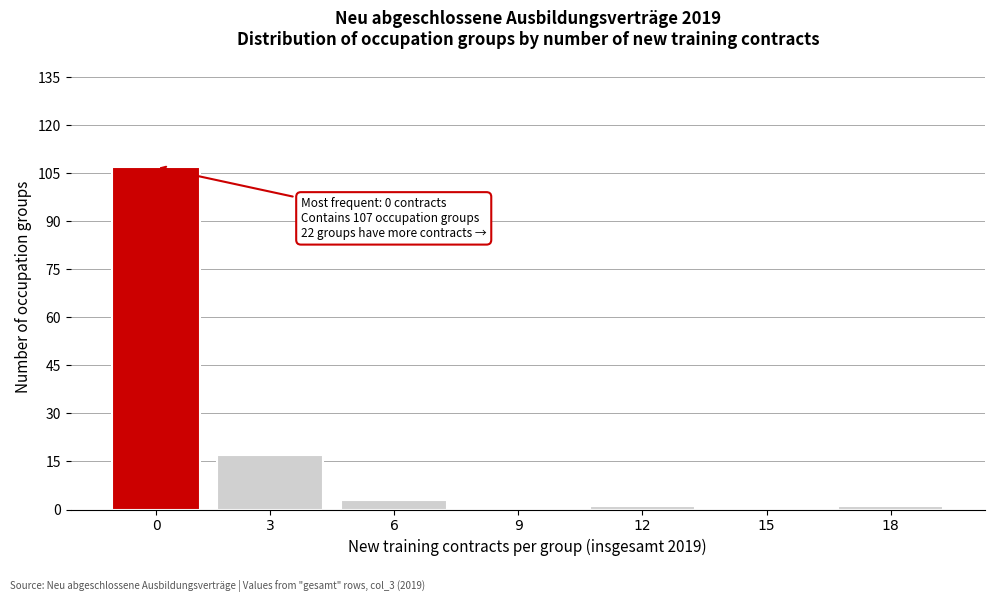

Reading right to left, extract all data points from this chart.

18=1	15=0	12=1	9=0	6=3	3=17	0=107